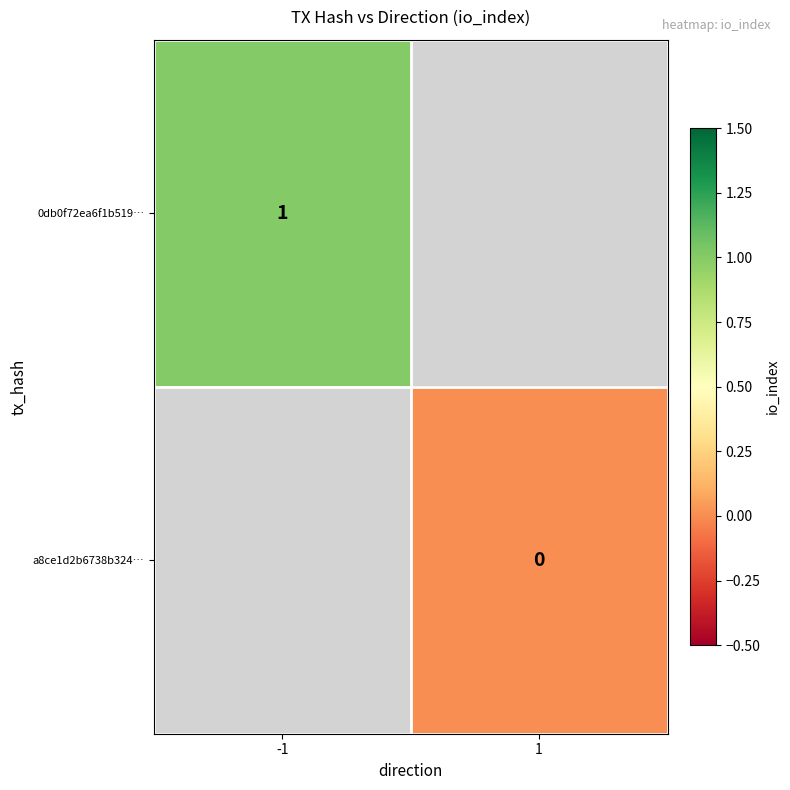

Is it true that 0db0f72ea6f1b519… equals 1 at -1?

True